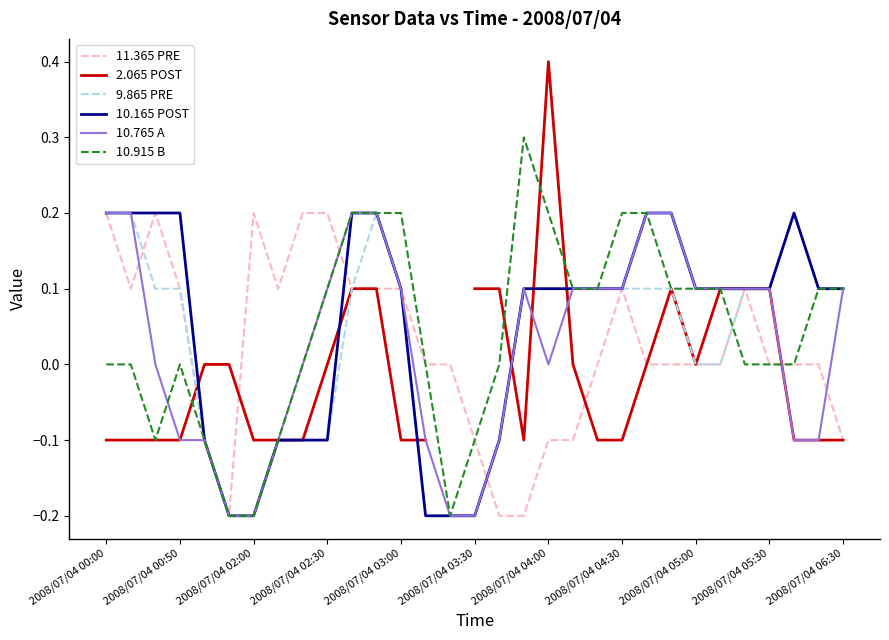

Does the chart display data point markers on the line(s)?

No